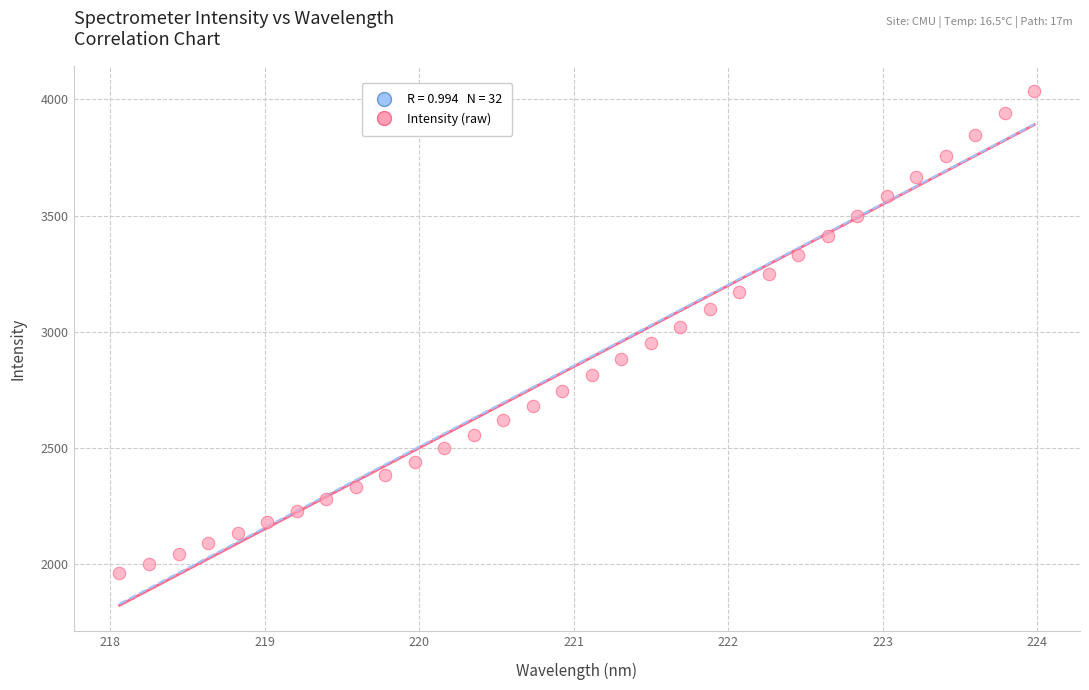

What is the range of X values (max minus min)?

5.9